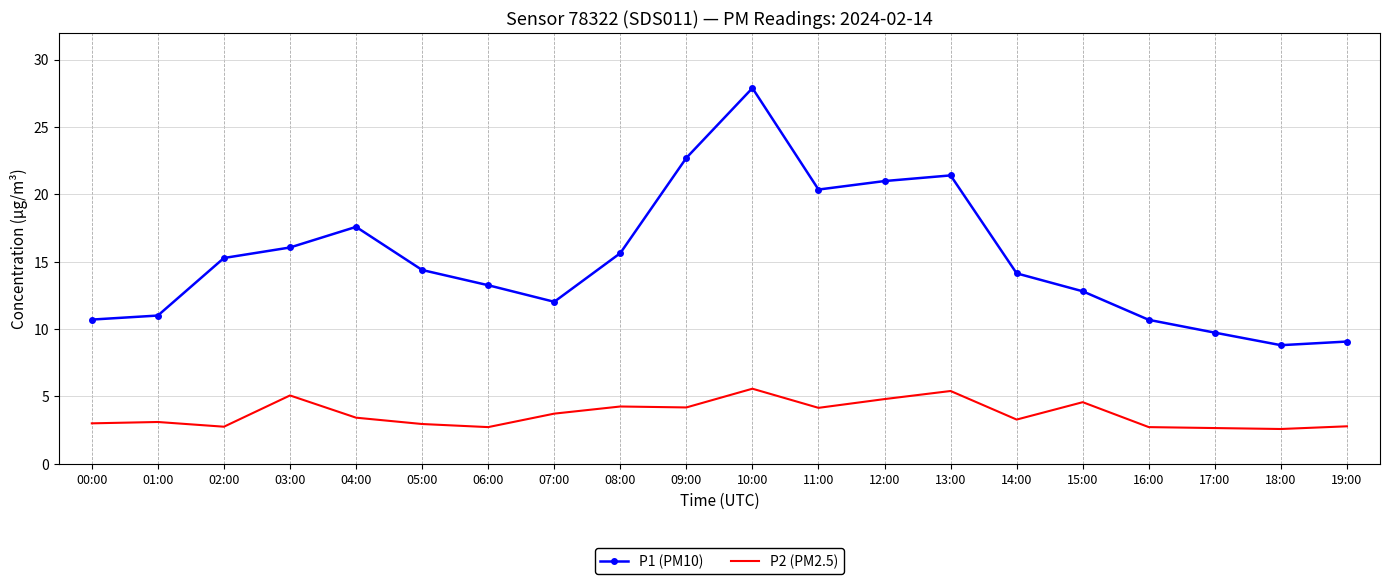

What is the minimum value shown in the chart?

2.6